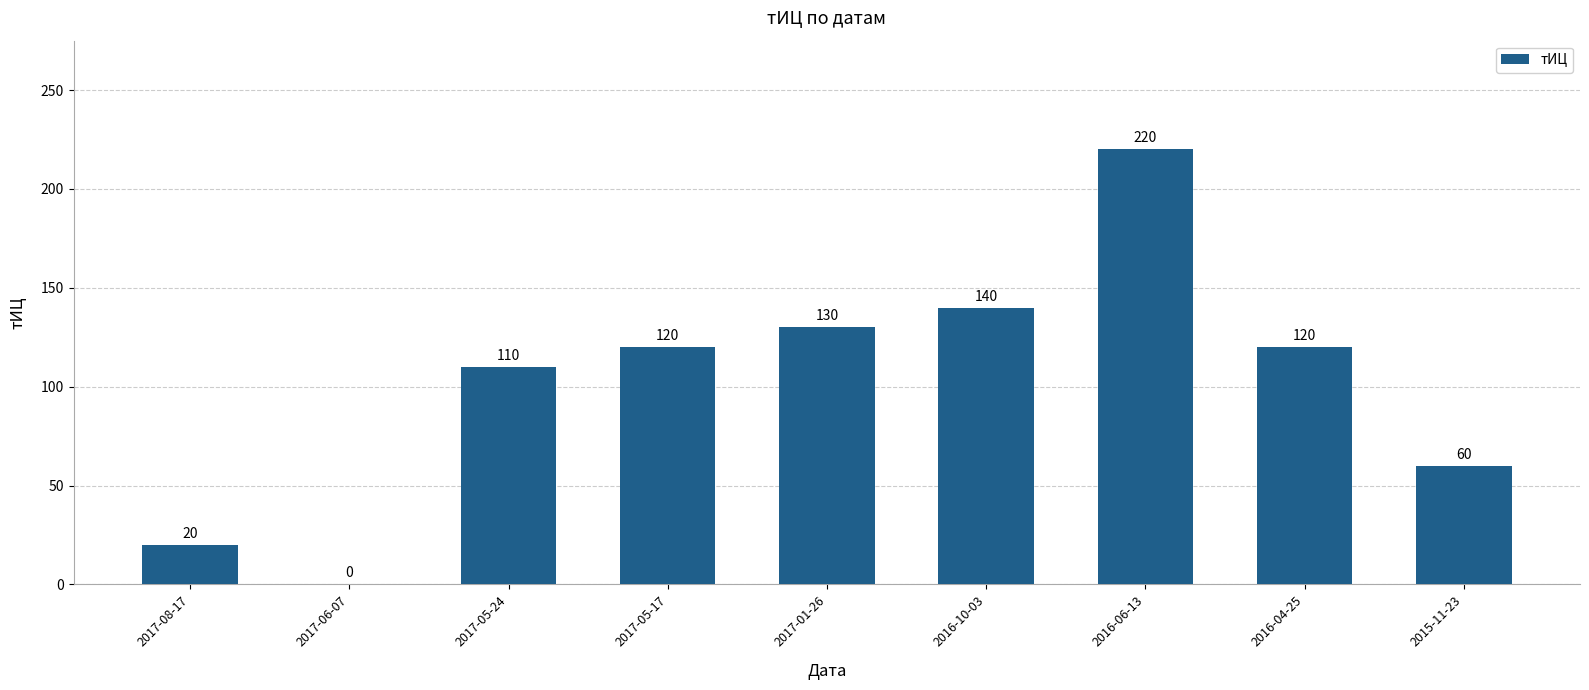

What is the ratio of the value at 2016-10-03 to the value at 2017-08-17?

7.0